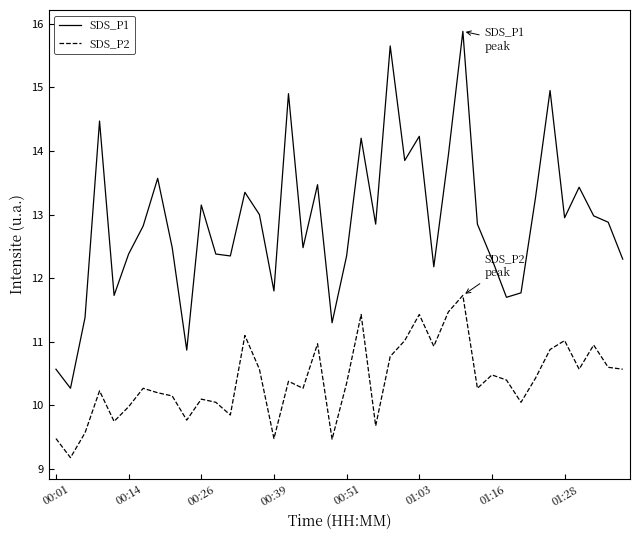

Which series has the largest total across all categories?

SDS_P1